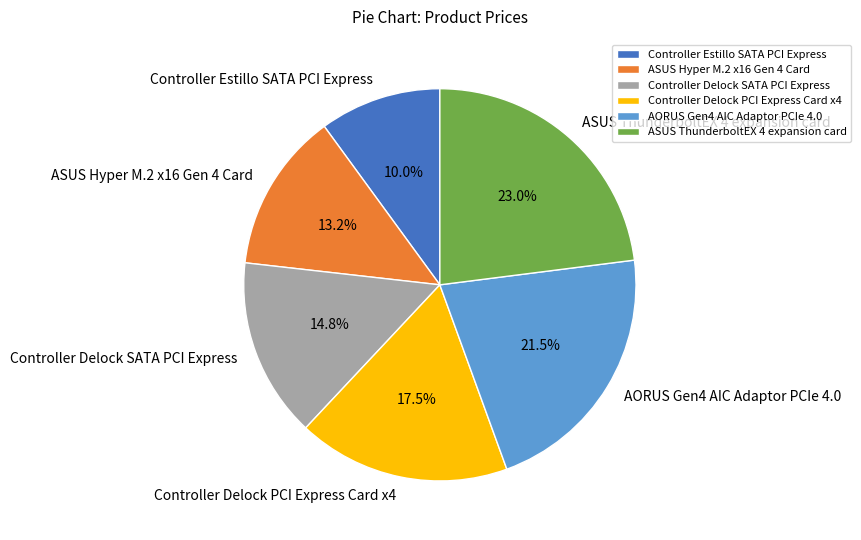

Rank the categories by value from highest to lowest.

ASUS ThunderboltEX 4 expansion card, AORUS Gen4 AIC Adaptor PCIe 4.0, Controller Delock PCI Express Card x4, Controller Delock SATA PCI Express, ASUS Hyper M.2 x16 Gen 4 Card, Controller Estillo SATA PCI Express